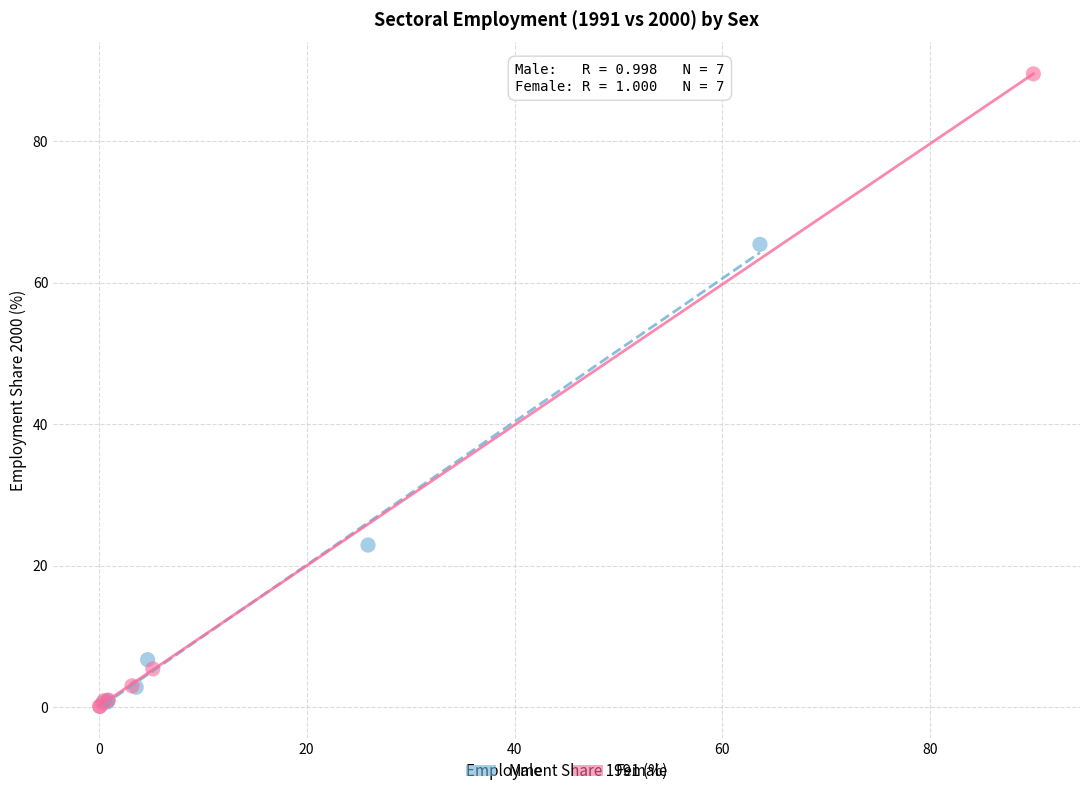

Which series reaches the maximum Y coordinate?

Female